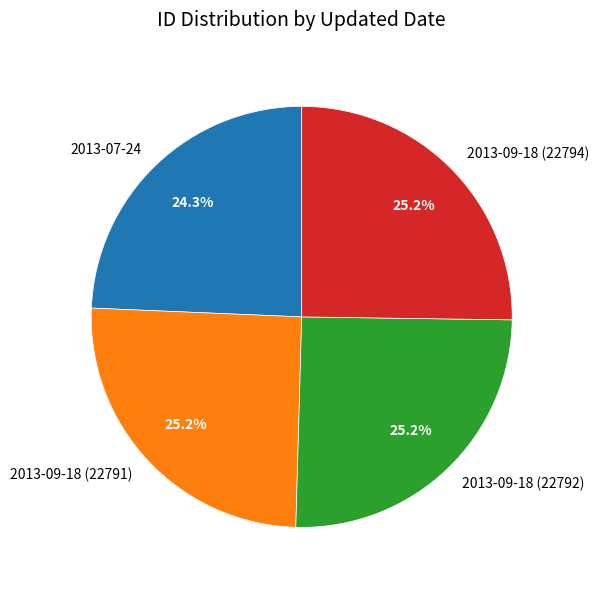

Approximately how many times larger is the value at 2013-09-18 (22791) compared to 2013-07-24?

1.0